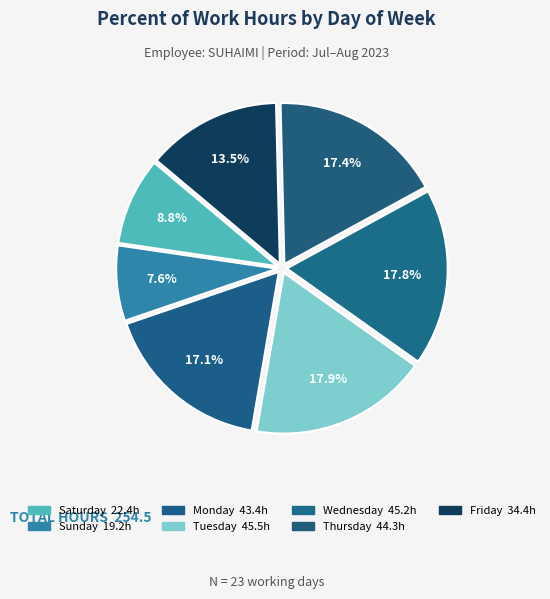

How many segments does this pie chart have?

7